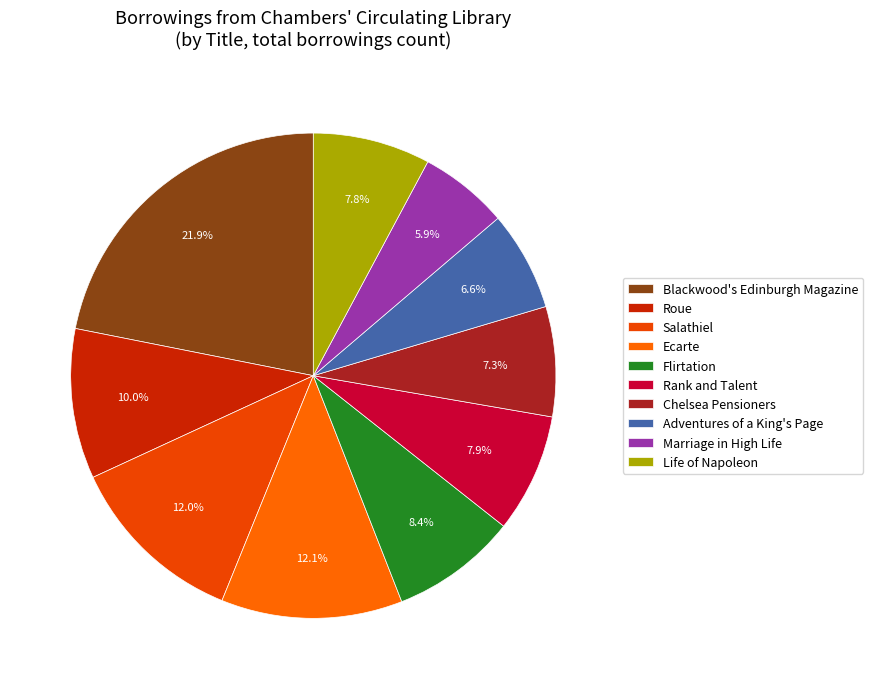

What percentage is the Roue slice, to the nearest percent?

10%